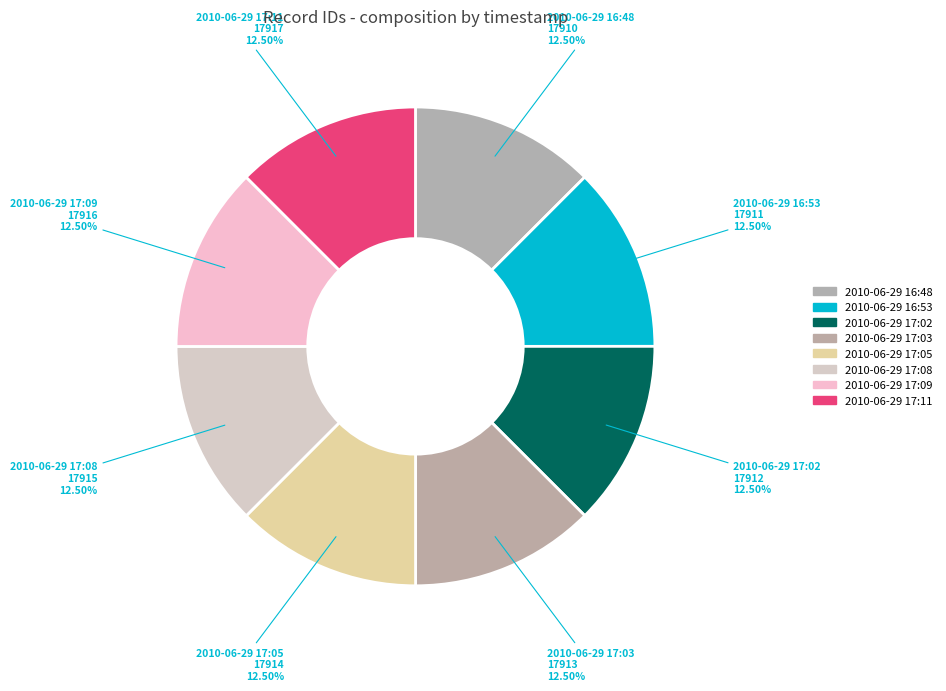

What is the ratio of the value at 2010-06-29 17:08 to the value at 2010-06-29 17:03?

1.0